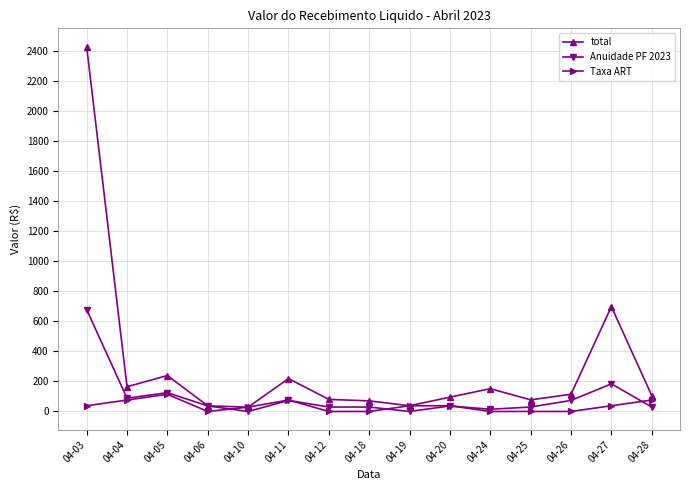

What is the greatest value displayed?

2426.1